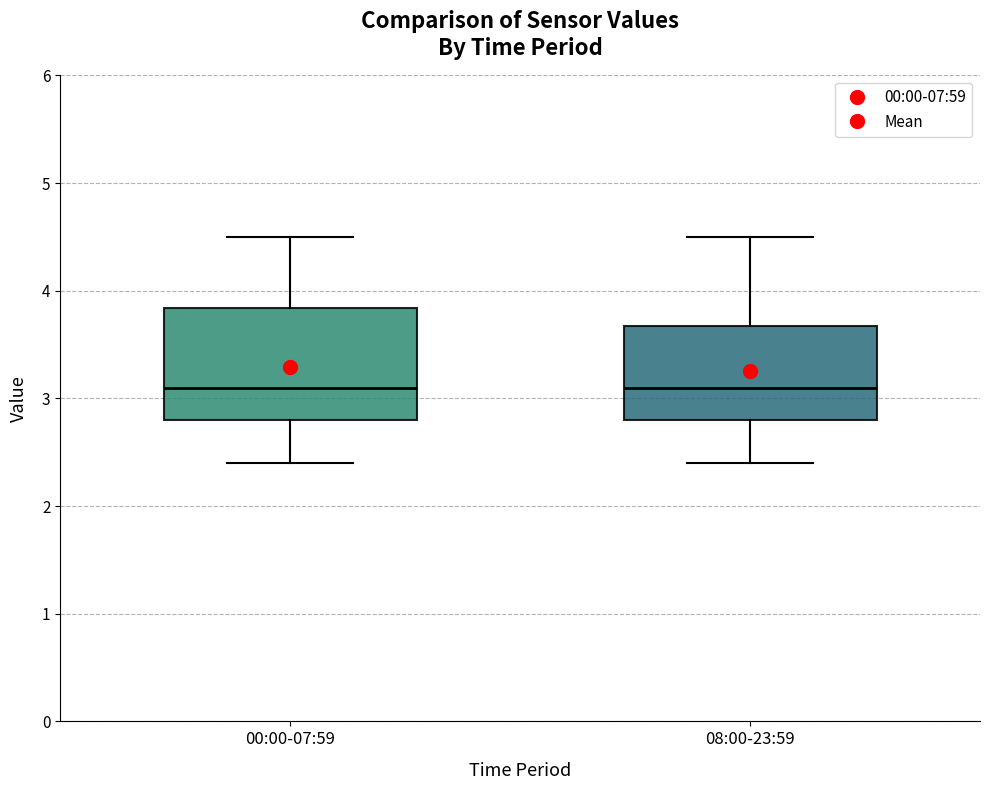

Reading left to right, transcribe this box plot: for each box, give where its median line is, the range the box spans, and where its two whiskers end, as read against the y-axis. The values are not printed on the chart, so give them approximately, as read against the axis.

00:00-07:59: median 3.1, box 2.8 to 3.8, whiskers 2.4 to 4.5
08:00-23:59: median 3.1, box 2.8 to 3.7, whiskers 2.4 to 4.5